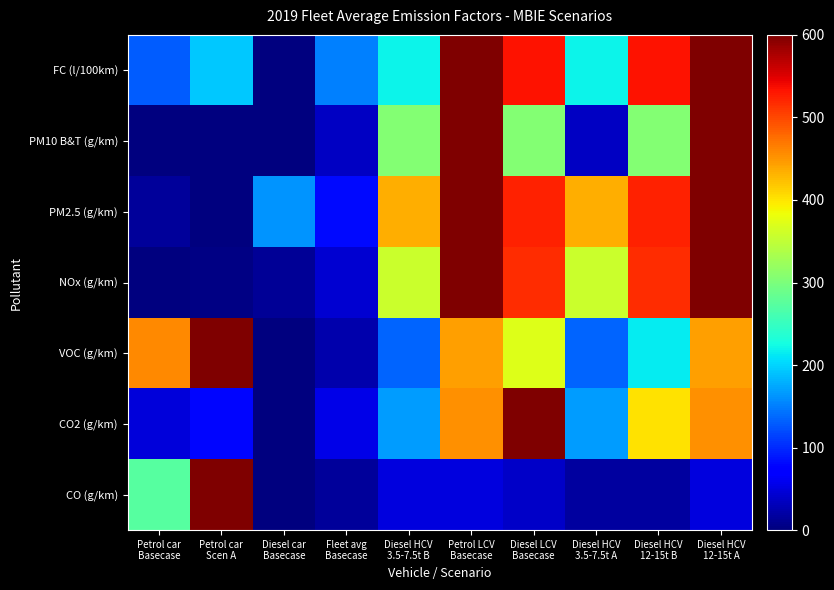

What is the total value across all series at Petrol LCV
Basecase?

3346.4